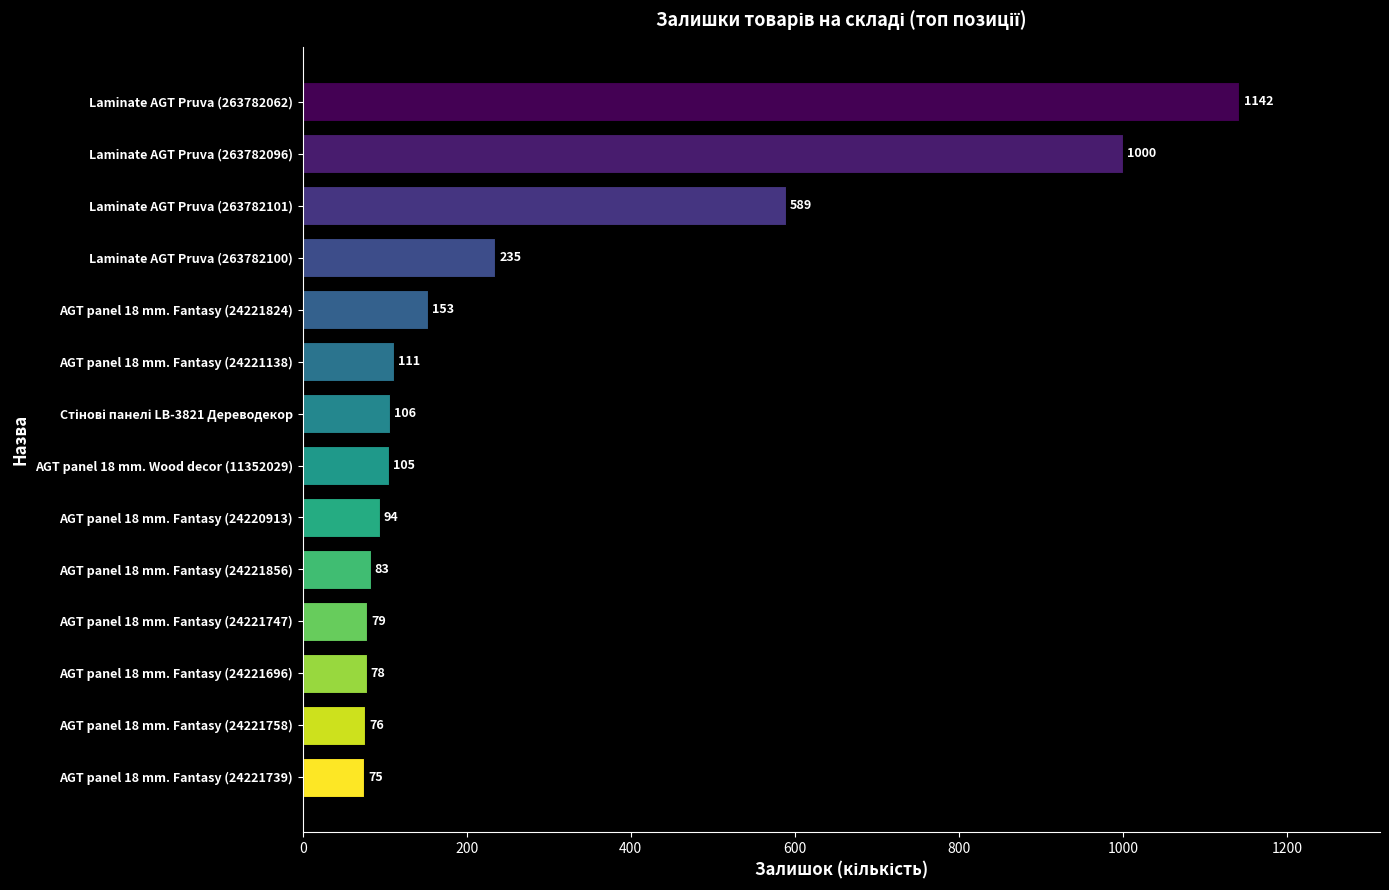

Where is the data nearest to the value 608?

Laminate AGT Pruva (263782101)